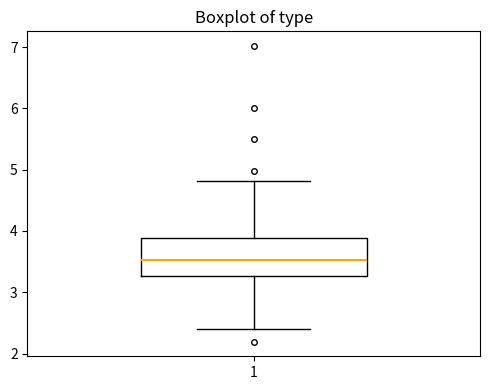

Read this box plot against the y-axis: the position of the median line, the range covered by the box, and the ends of both whiskers. The values are not printed on the chart, so give them approximately, as read against the axis.

median 3.5, box 3.3 to 3.9, whiskers 2.4 to 4.8